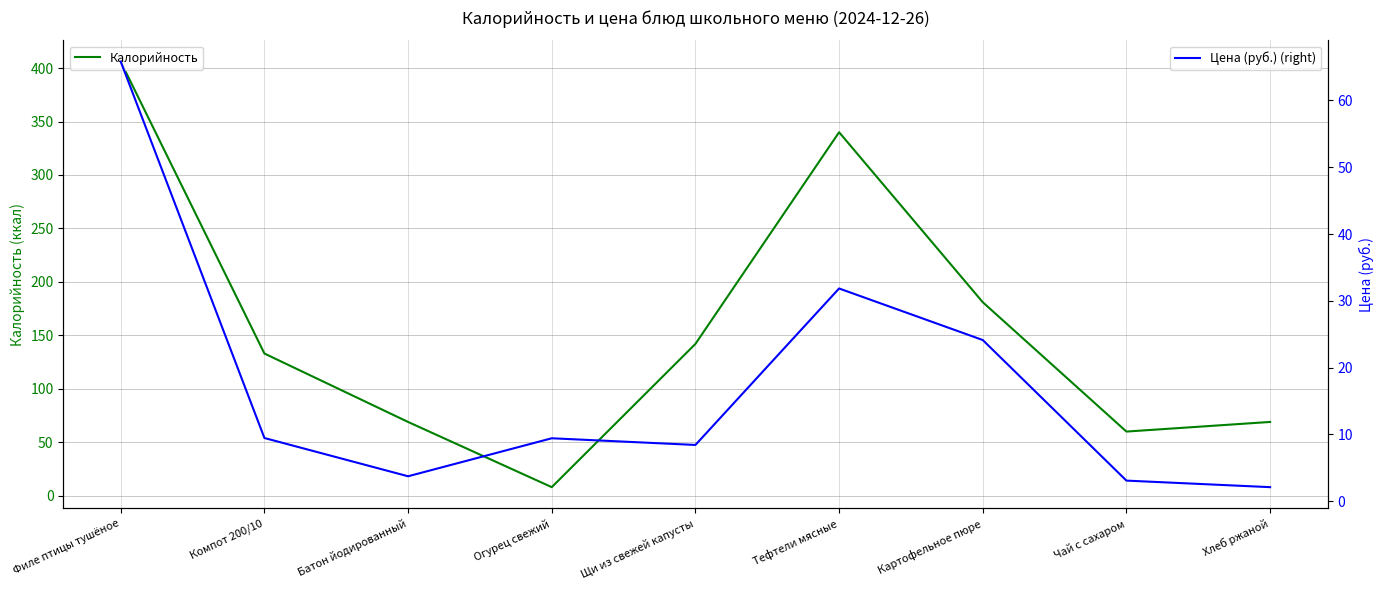

Does the chart display data point markers on the line(s)?

No